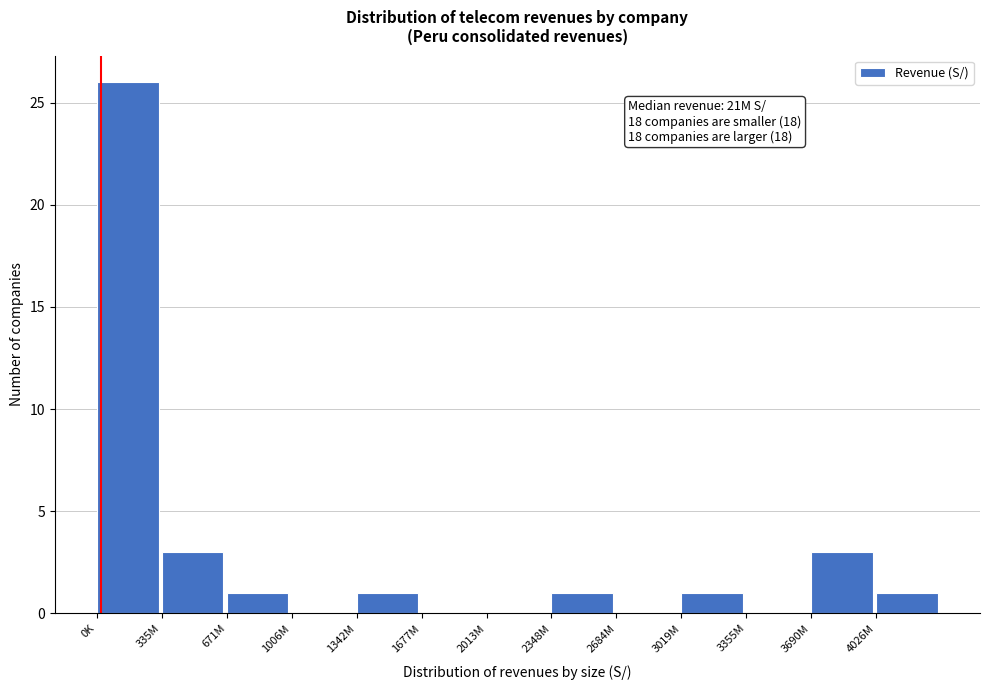

Reading left to right, list all the values displayed in this chart.

0K=26	335M=3	671M=1	1006M=0	1342M=1	1677M=0	2013M=0	2348M=1	2684M=0	3019M=1	3355M=0	3690M=3	4026M=1